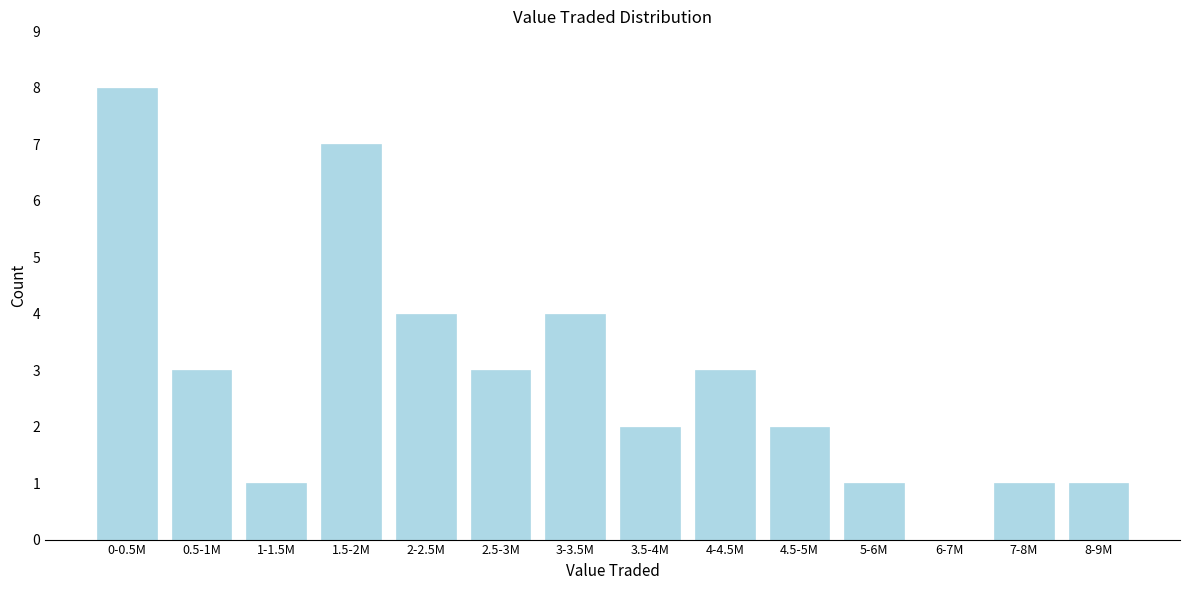

Reading left to right, extract all data points from this chart.

0-0.5M=8	0.5-1M=3	1-1.5M=1	1.5-2M=7	2-2.5M=4	2.5-3M=3	3-3.5M=4	3.5-4M=2	4-4.5M=3	4.5-5M=2	5-6M=1	6-7M=0	7-8M=1	8-9M=1